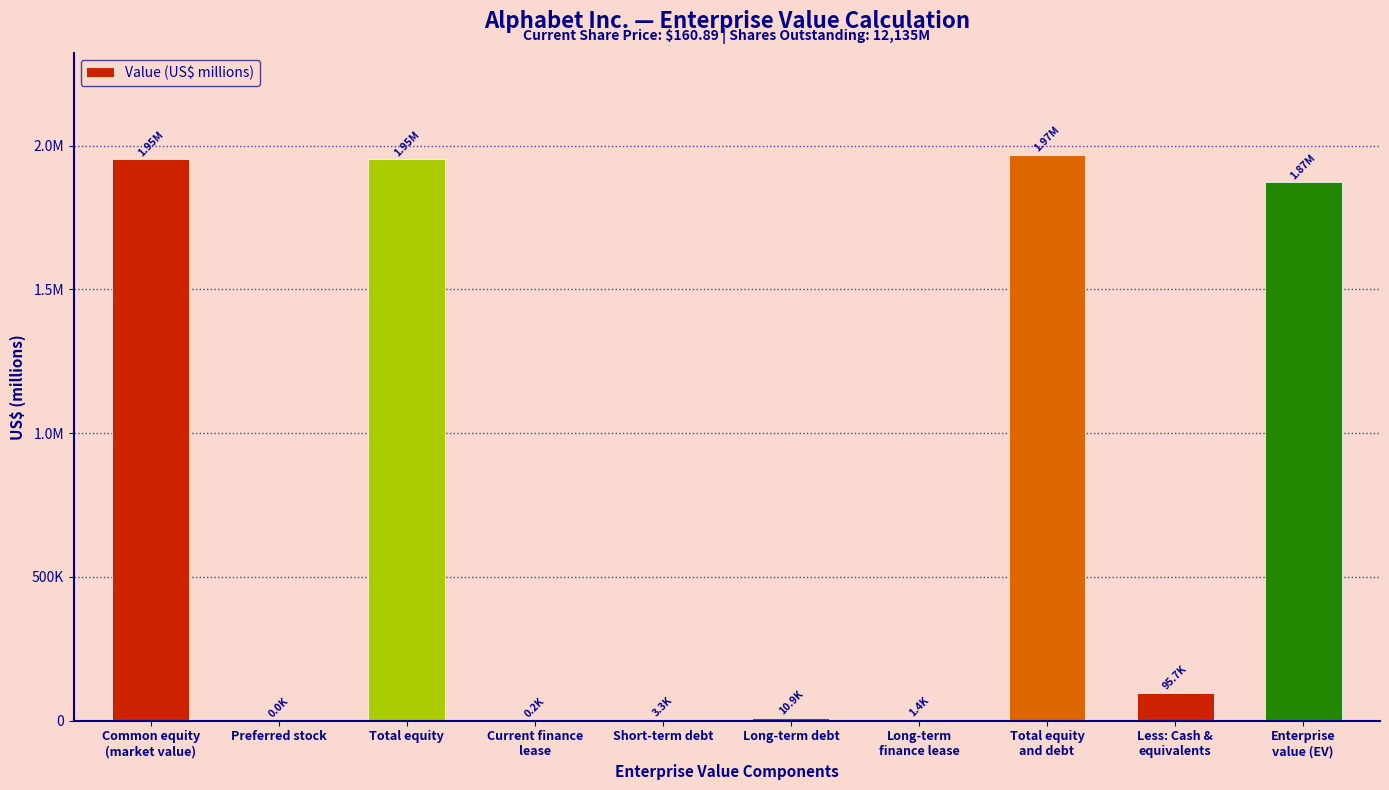

Are the bars horizontal?

No